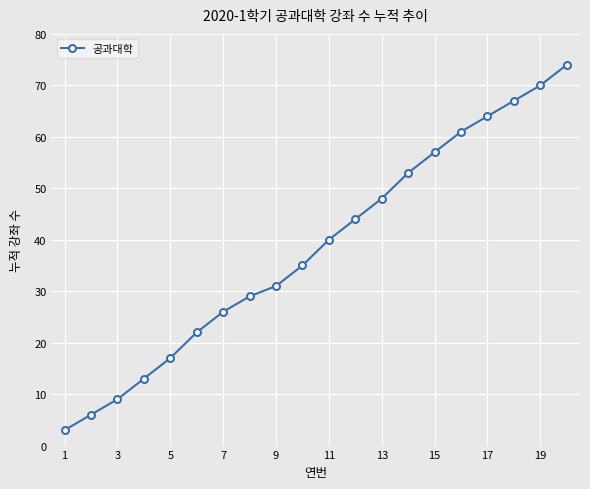

Reading left to right, list all the values displayed in this chart.

3	6	9	13	17	22	26	29	31	35	40	44	48	53	57	61	64	67	70	74